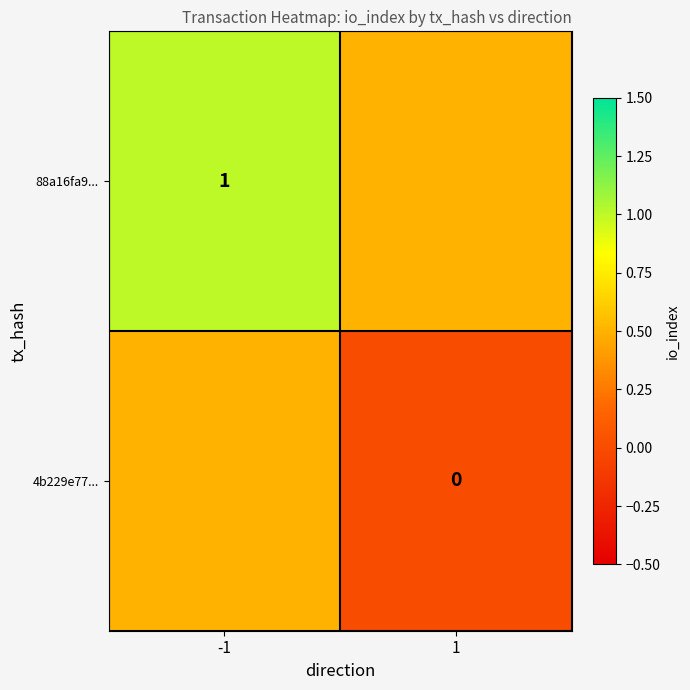

The value of 88a16fa9... at -1 is 1.0. True or false?

True